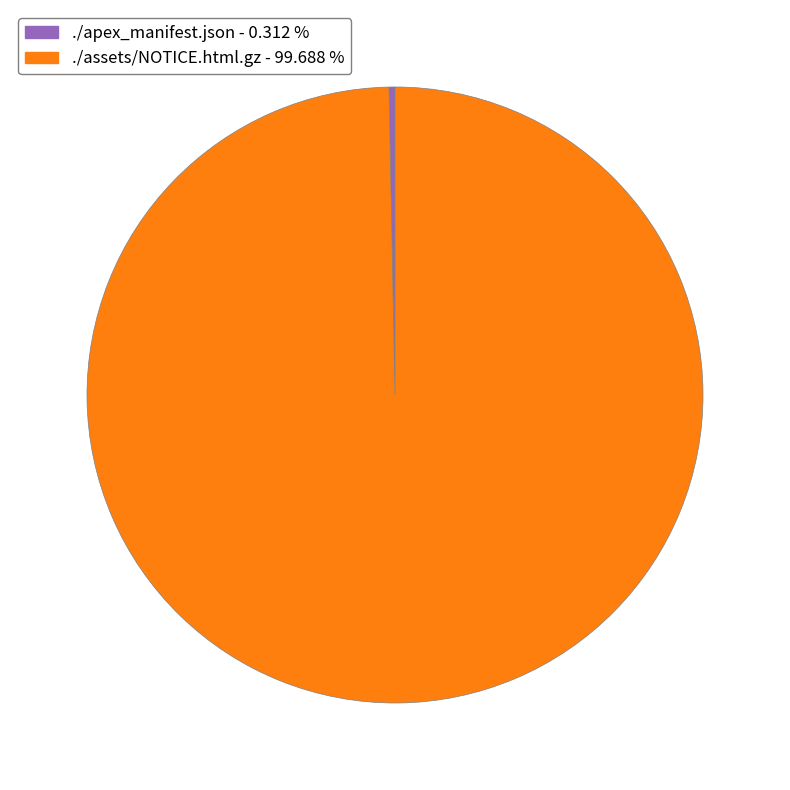

Approximately how many times larger is the value at ./assets/NOTICE.html.gz compared to ./apex_manifest.json?

319.5